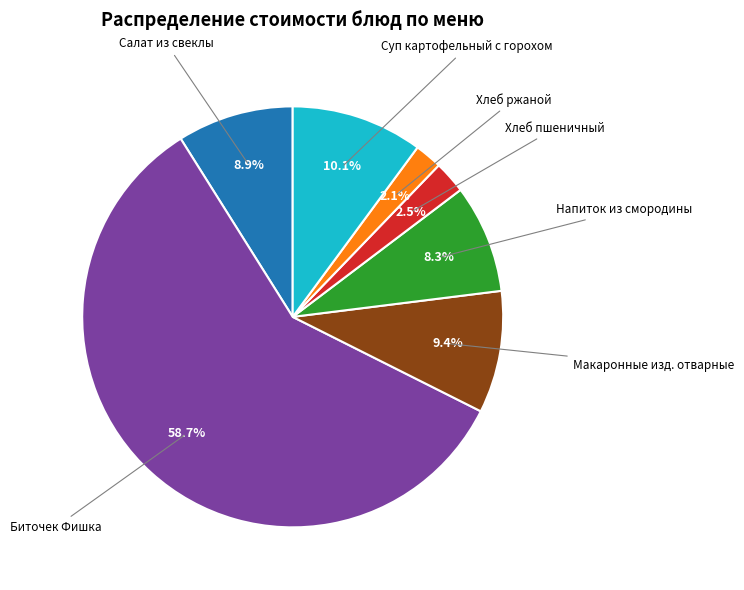

Is there a majority slice in this chart?

Yes